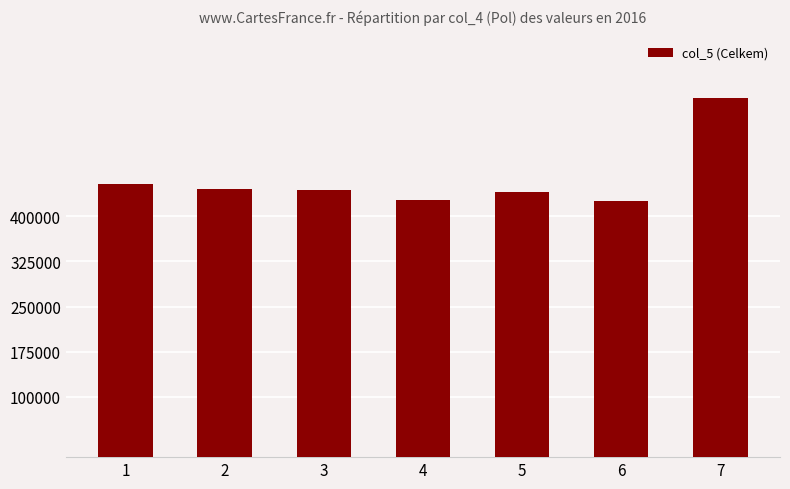

What is the value of the 1st bar from the left?

453860